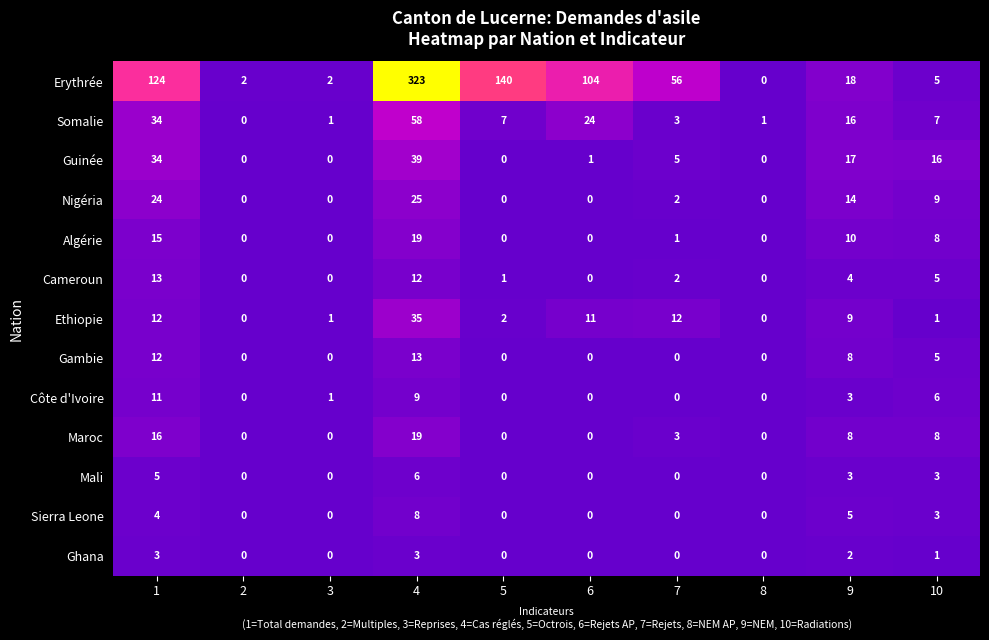

Which series has the largest total across all categories?

Erythrée